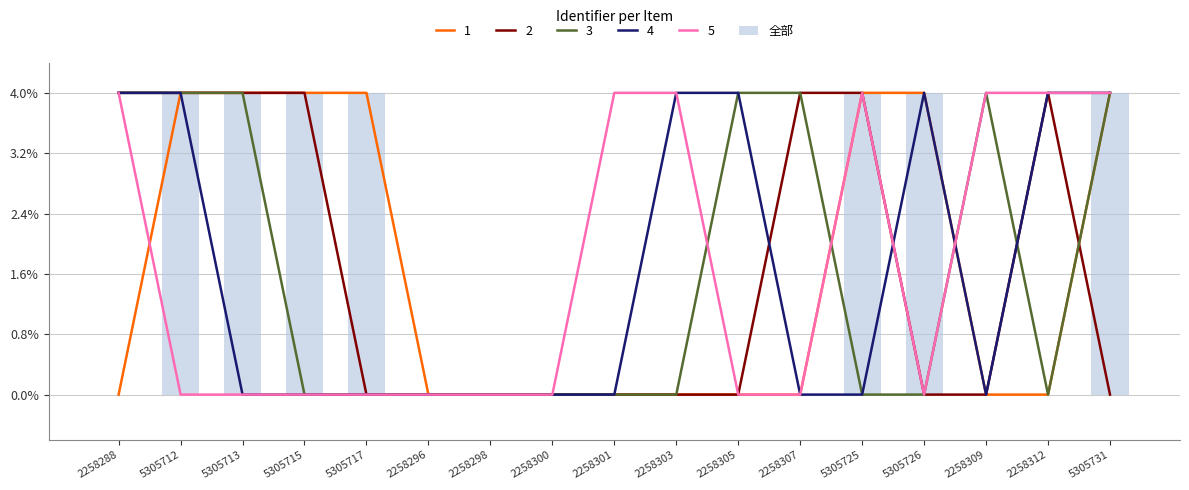

Rank the categories by value from lowest to highest.

2258288, 2258296, 2258298, 2258300, 2258301, 2258303, 2258305, 2258307, 2258309, 2258312, 5305712, 5305713, 5305715, 5305717, 5305725, 5305726, 5305731